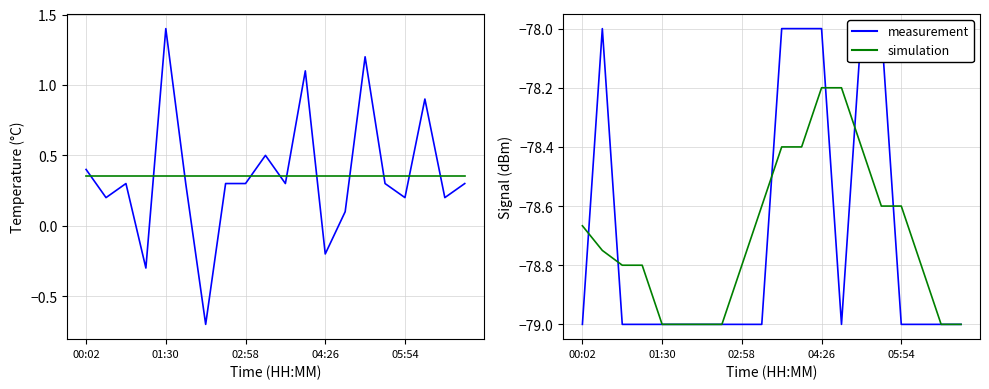

Is it true that Signal (smooth) equals -34.2 at 04:26?

False